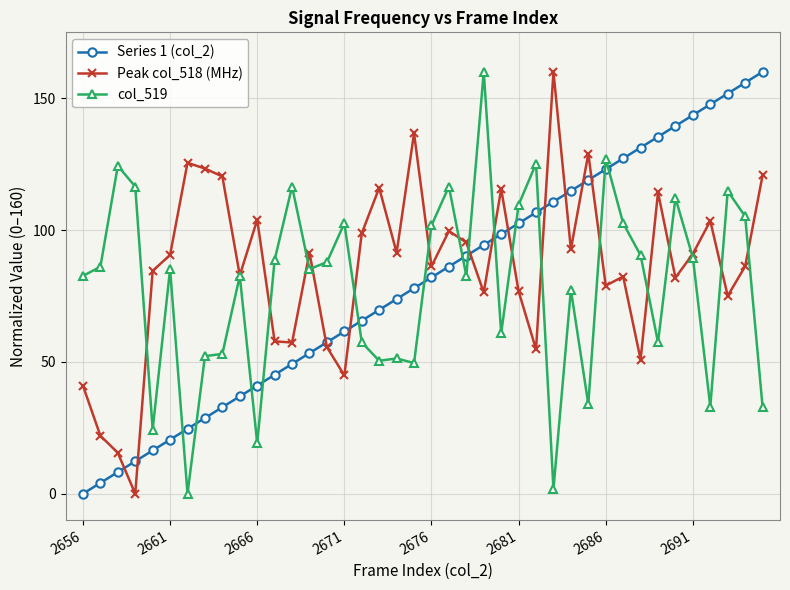

What is the maximum value for Peak col_518 (MHz)?

160.0